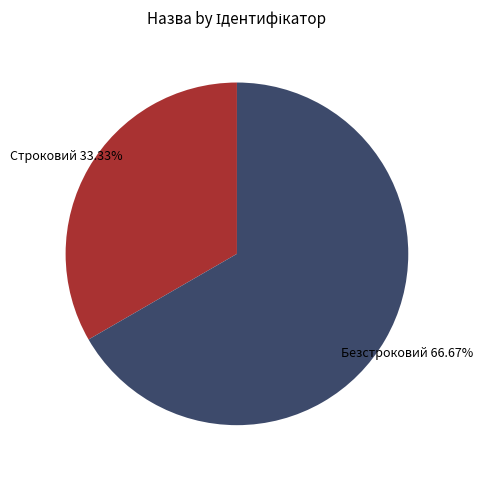

How many slices are in this pie chart?

2